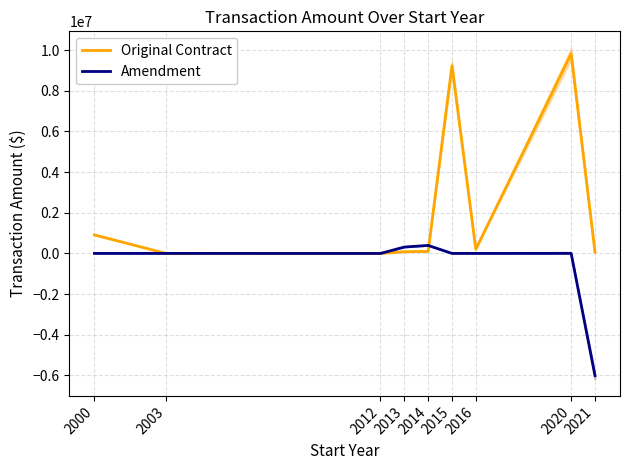

Which category has the lowest value across all series?

2021